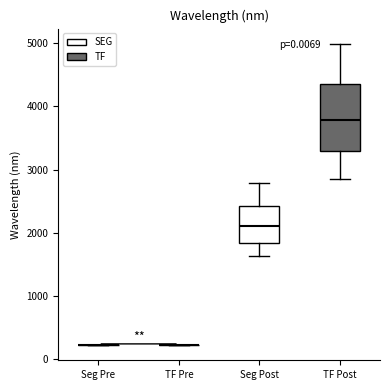

Reading left to right, read every box against the y-axis: the position of its median line, the range the box covers, and the ends of its whiskers. The values are not printed on the chart, so give them approximately, as read against the axis.

Seg Pre: box collapsed to a line at 200, whiskers 200 to 200
TF Pre: box collapsed to a line at 200, whiskers 200 to 200
Seg Post: median 2100, box 1800 to 2400, whiskers 1600 to 2800
TF Post: median 3800, box 3300 to 4400, whiskers 2900 to 5000